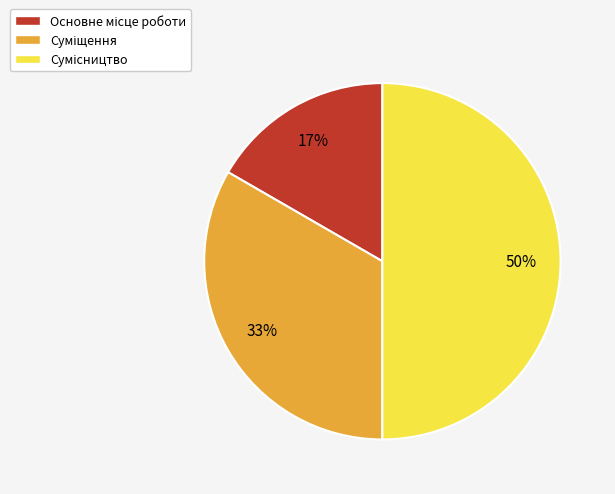

To the nearest percent, what is the difference between the largest and smallest slice percentages?

33%